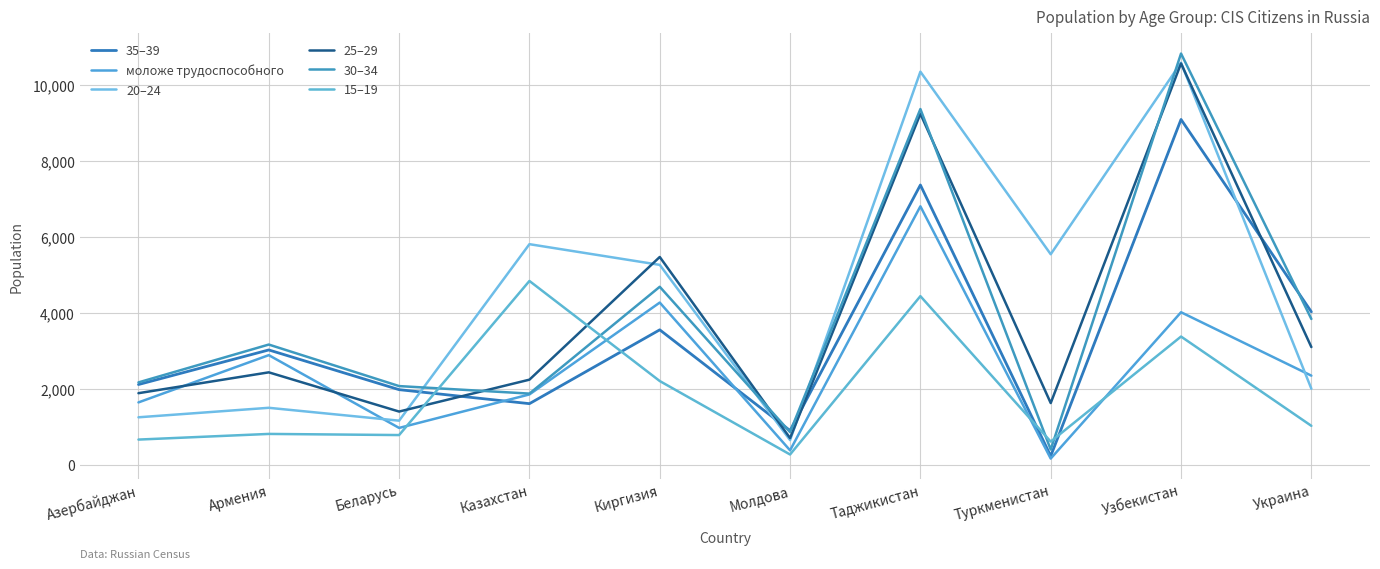

How many values in the 20–24 series are below 5261?

5